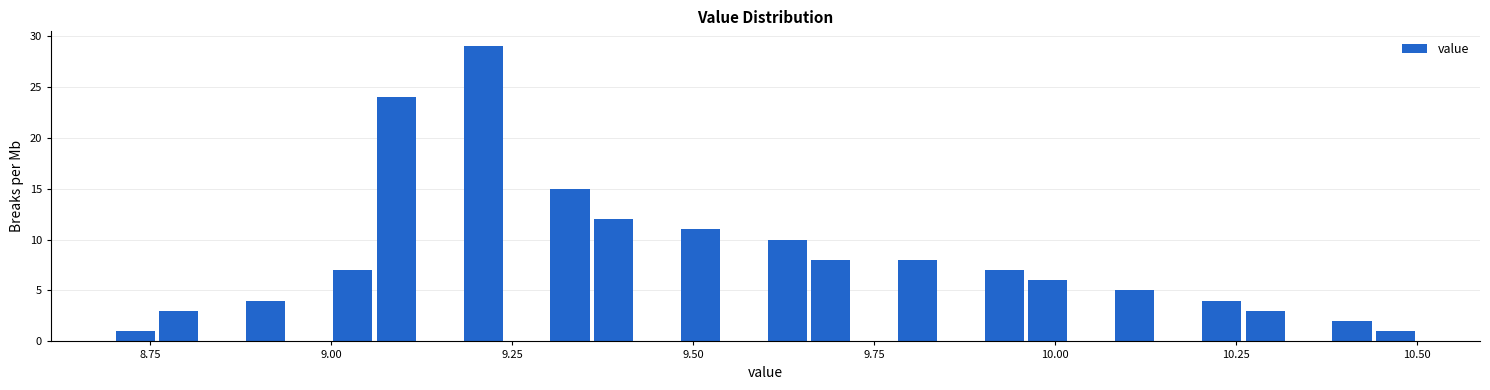

Around what value on the x-axis is the tallest bar? Give the approximate position of its centre, as read against the axis.

9.20